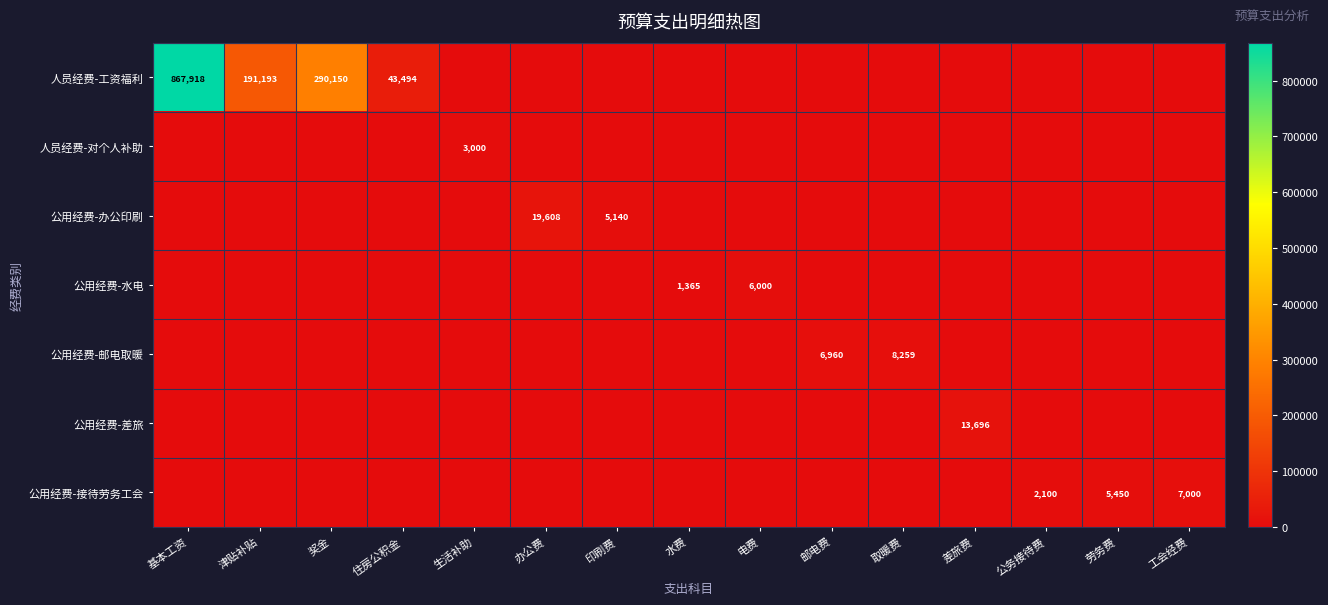

Is it true that 人员经费-对个人补助 equals 3000 at 生活补助?

True